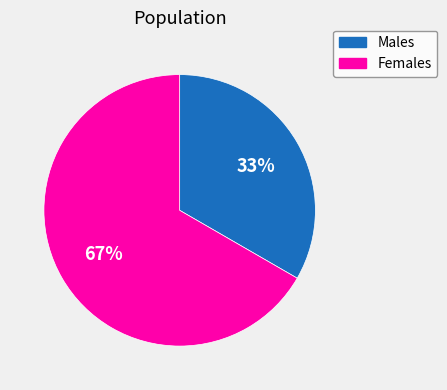

Is there any slice that represents more than half of the pie?

Yes